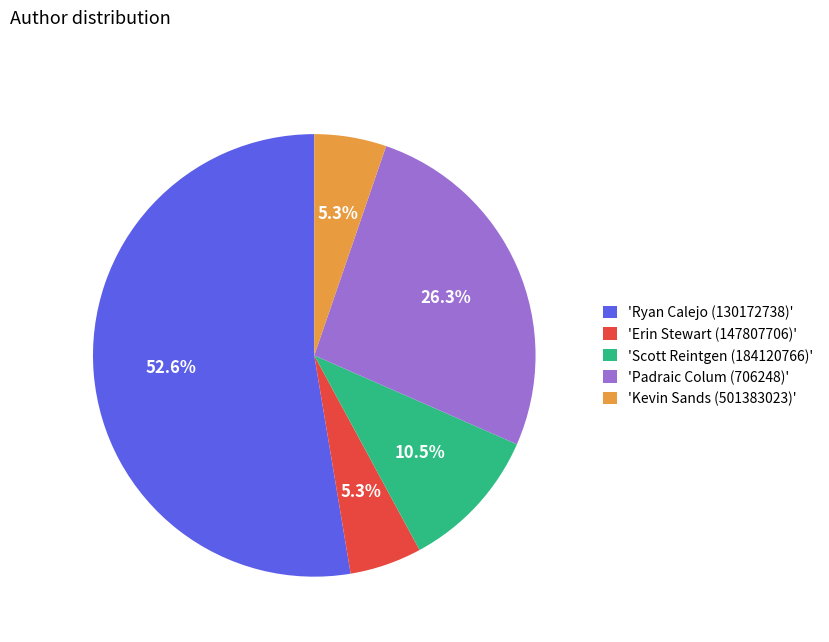

Which slice is the largest?

'Ryan Calejo (130172738)'